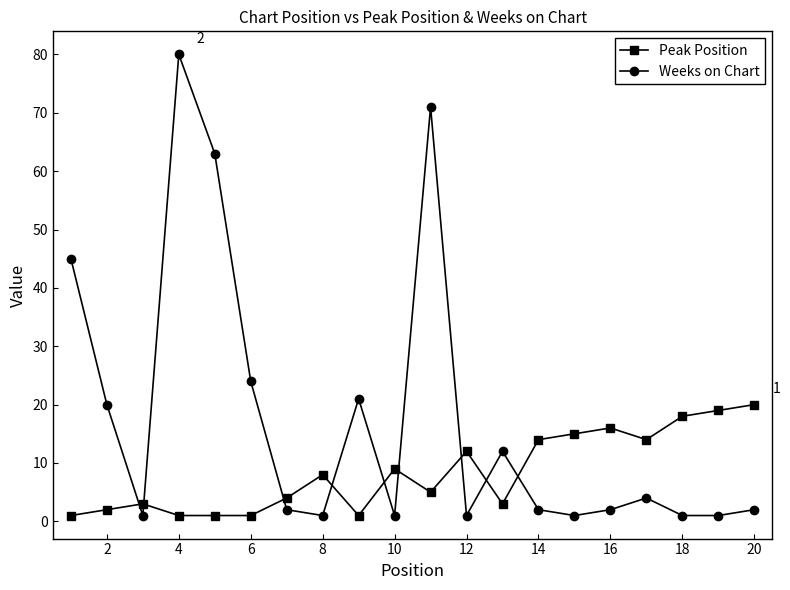

Reading left to right, transcribe all the data shown in this chart.

Peak Position: 1	2	3	1	1	1	4	8	1	9	5	12	3	14	15	16	14	18	19	20
Weeks on Chart: 45	20	1	80	63	24	2	1	21	1	71	1	12	2	1	2	4	1	1	2